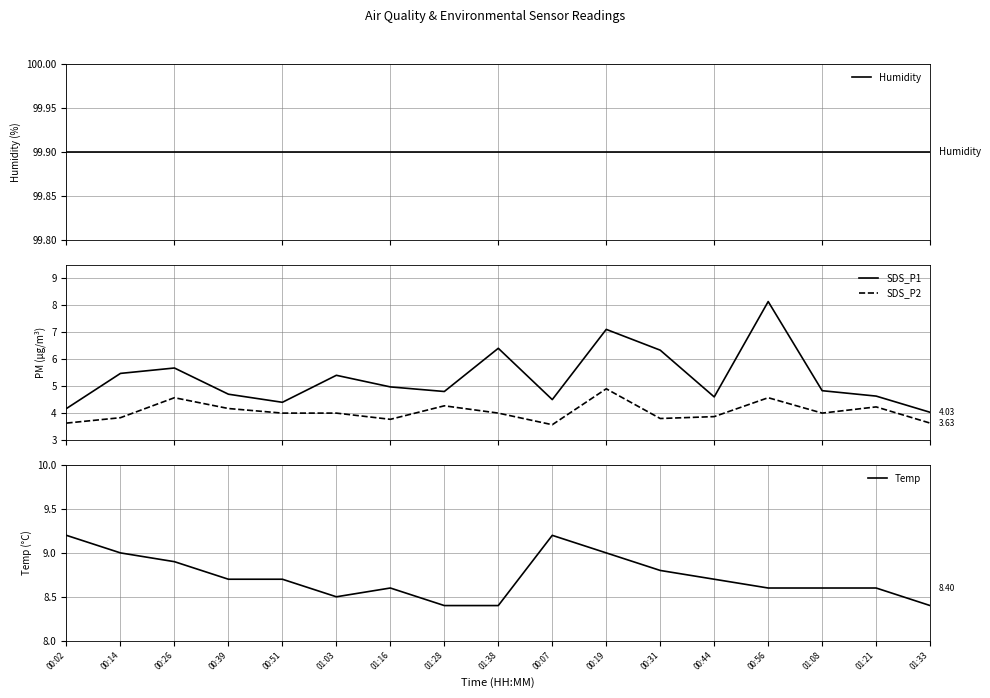

Is the value of SDS_P1 at 00:07 greater than the value of Temp at 00:02?

No